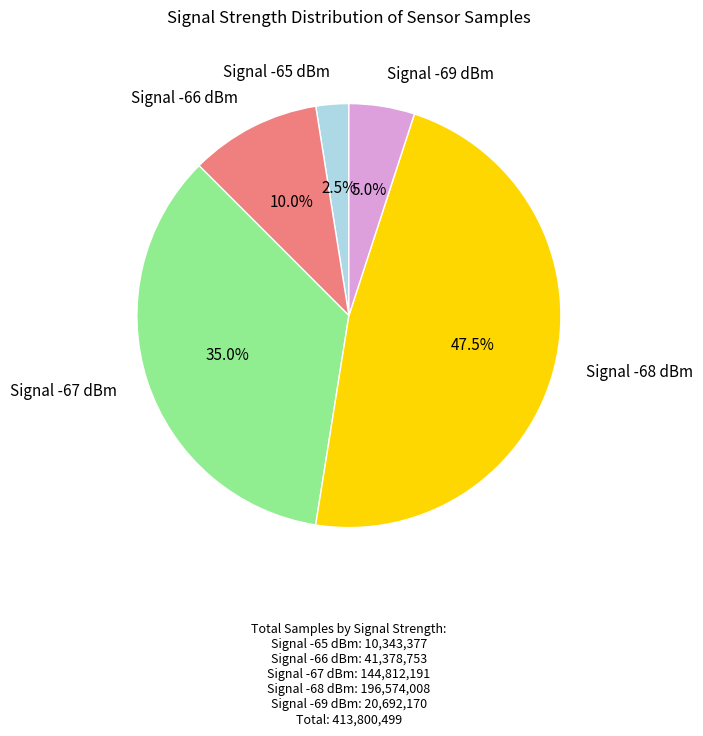

Do Signal -65 dBm and Signal -66 dBm together represent more than half of the pie?

No